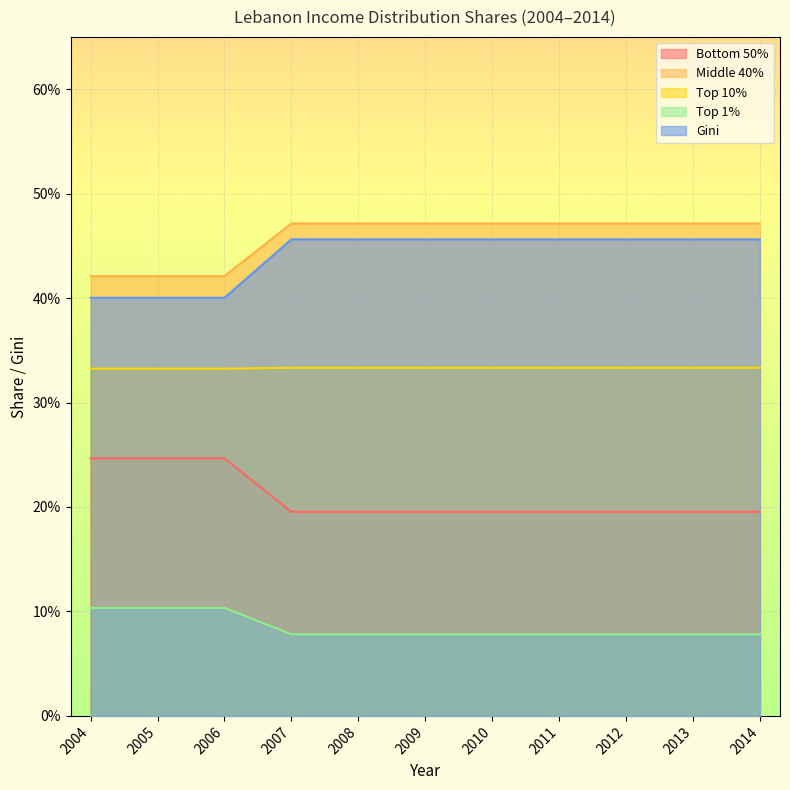

Which series has the widest spread of values?

Gini